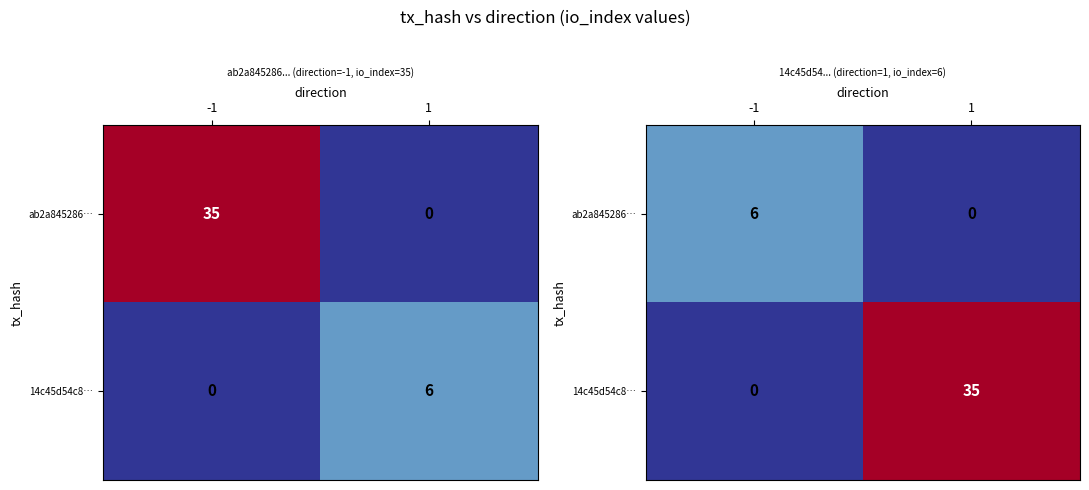

What is the total value across all series at -1?

6